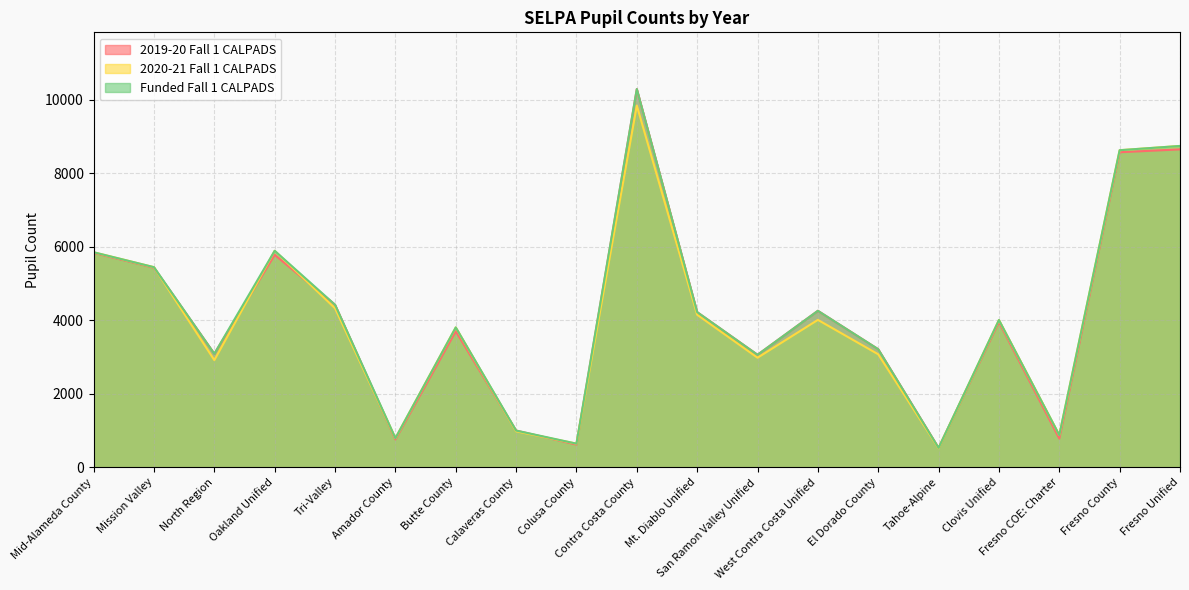

What is the sum of all Funded Fall 1 CALPADS values?

78690